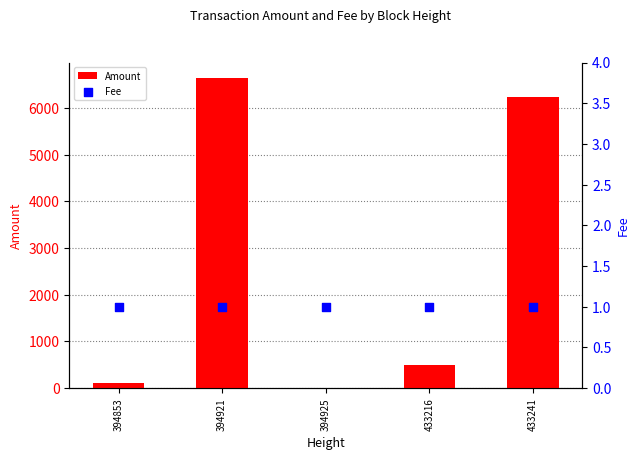

What is the total value across all series at 433241?

6243.6